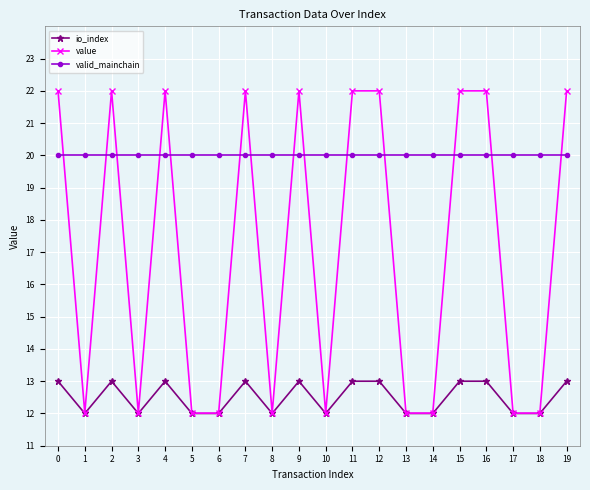

What is the sum of all value values?

340.1